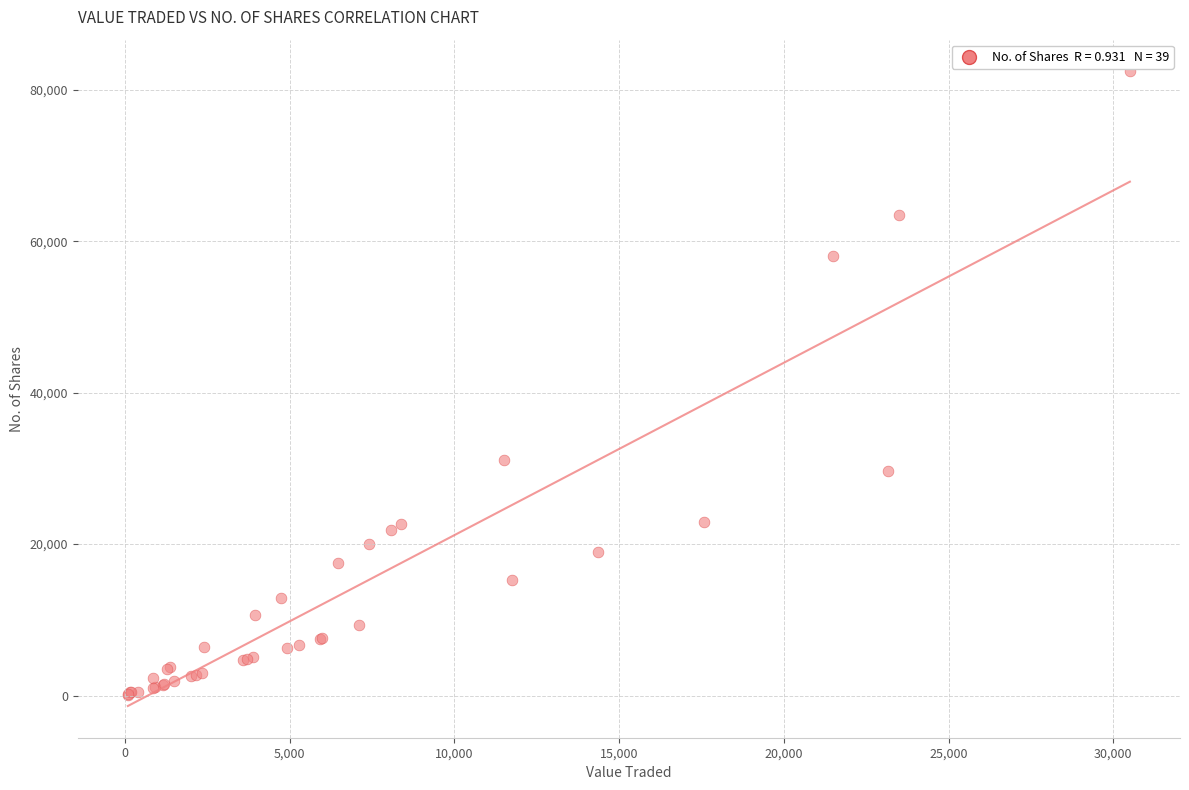

What Y value in the scatter plot is closest to 41286?

31139